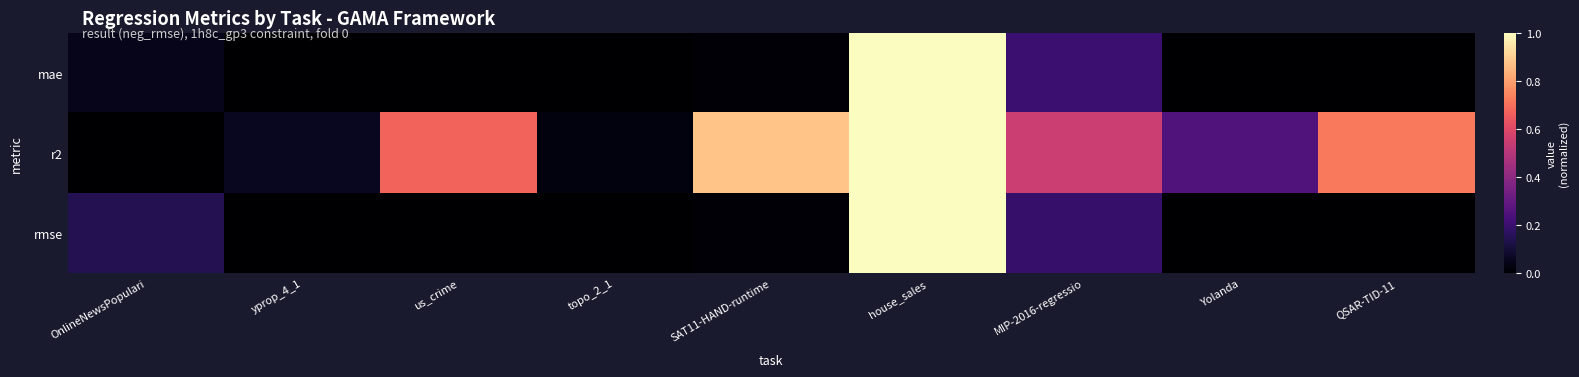

Which series has the largest range (max minus min)?

mae